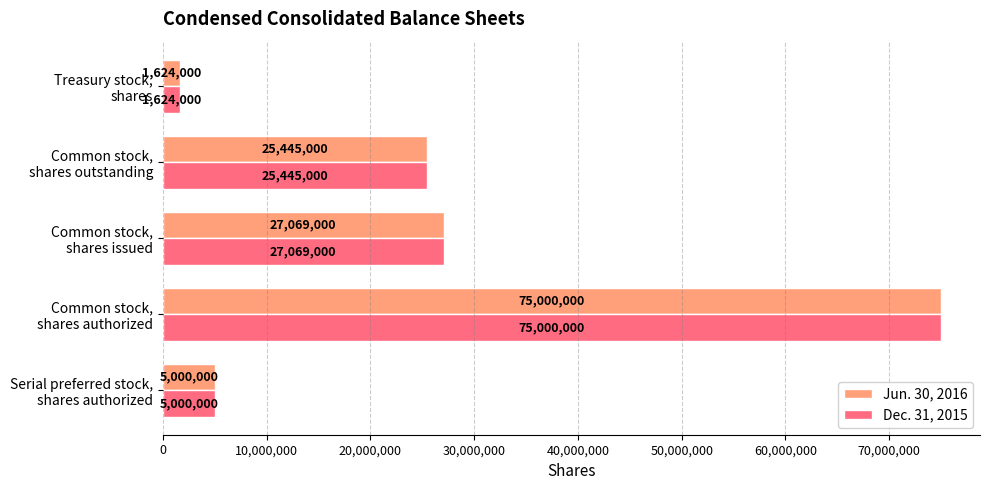

What is the difference between the maximum and minimum values in the Dec. 31, 2015 series?

73376000